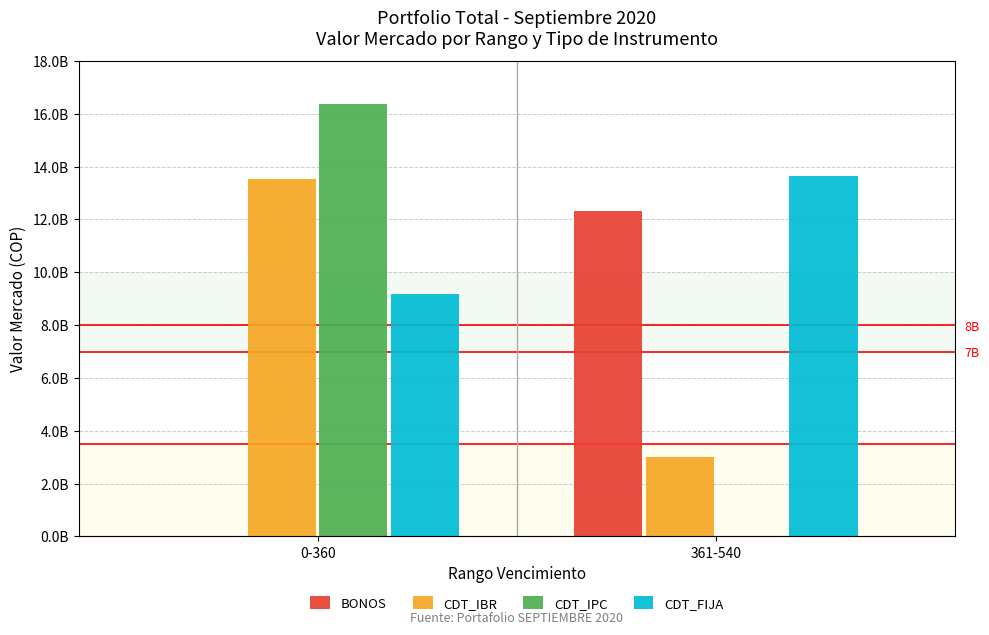

Reading left to right, extract all data points from this chart.

BONOS: 0-360=0	361-540=12332685000
CDT_IBR: 0-360=13528590000	361-540=3009180000
CDT_IPC: 0-360=16373200000	361-540=0
CDT_FIJA: 0-360=9195590000	361-540=13631970000